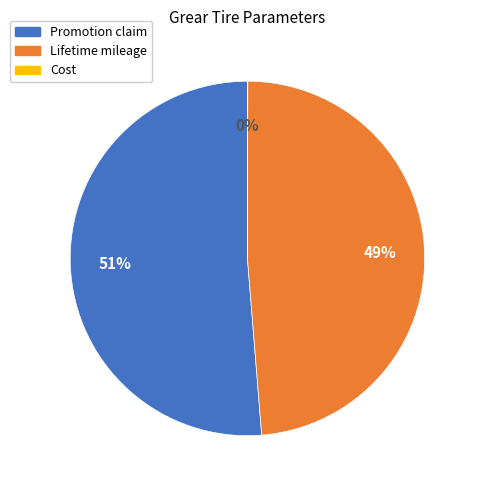

Which category has the biggest portion of the pie?

Promotion claim